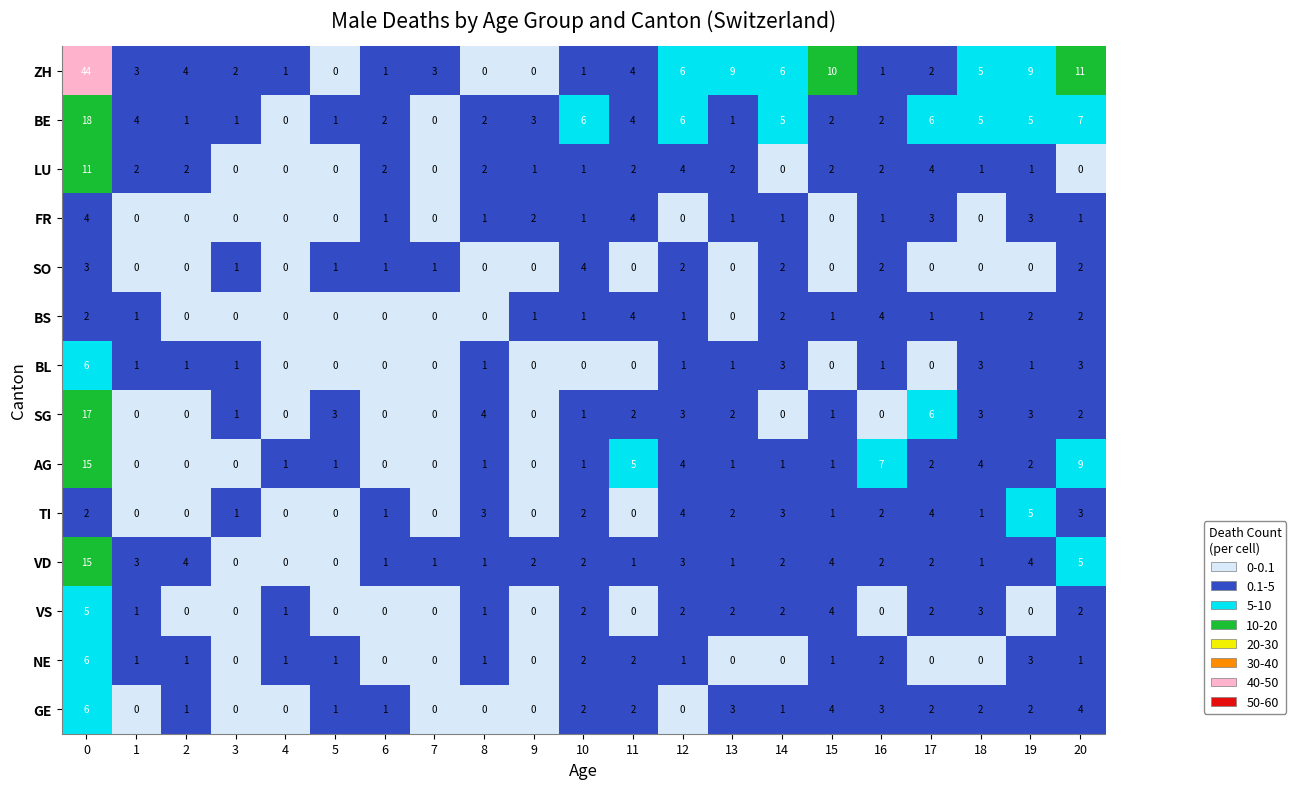

Which series has the largest range (max minus min)?

ZH